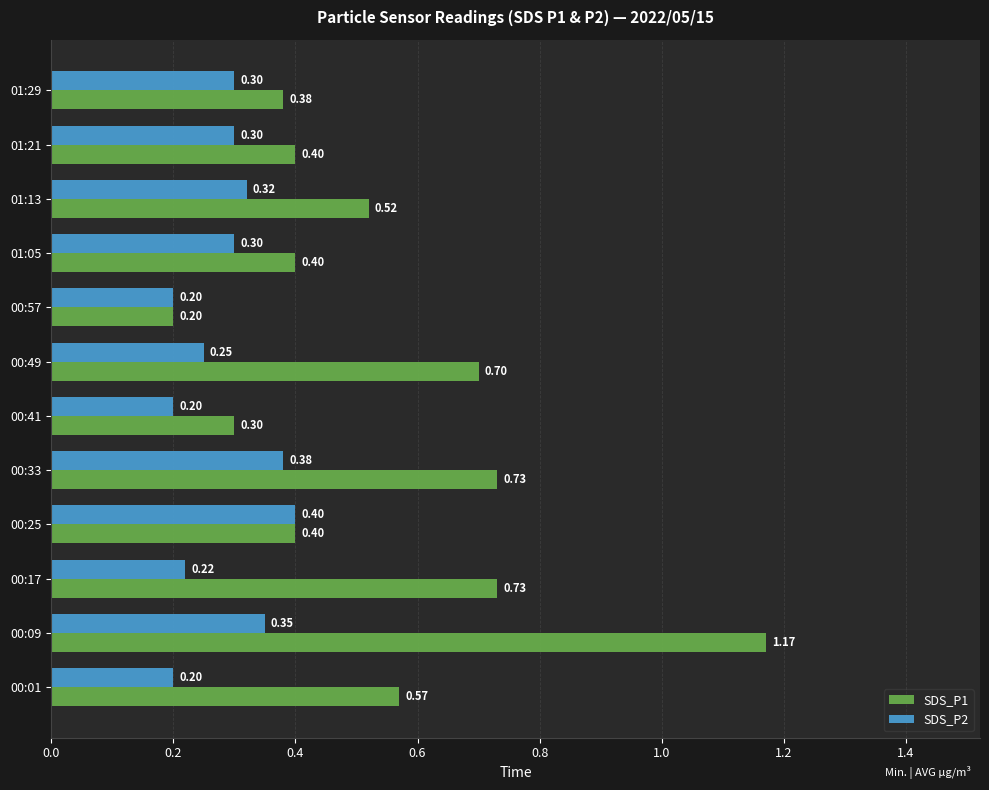

What is the difference between the maximum and second lowest values in the SDS_P1 series?

0.9